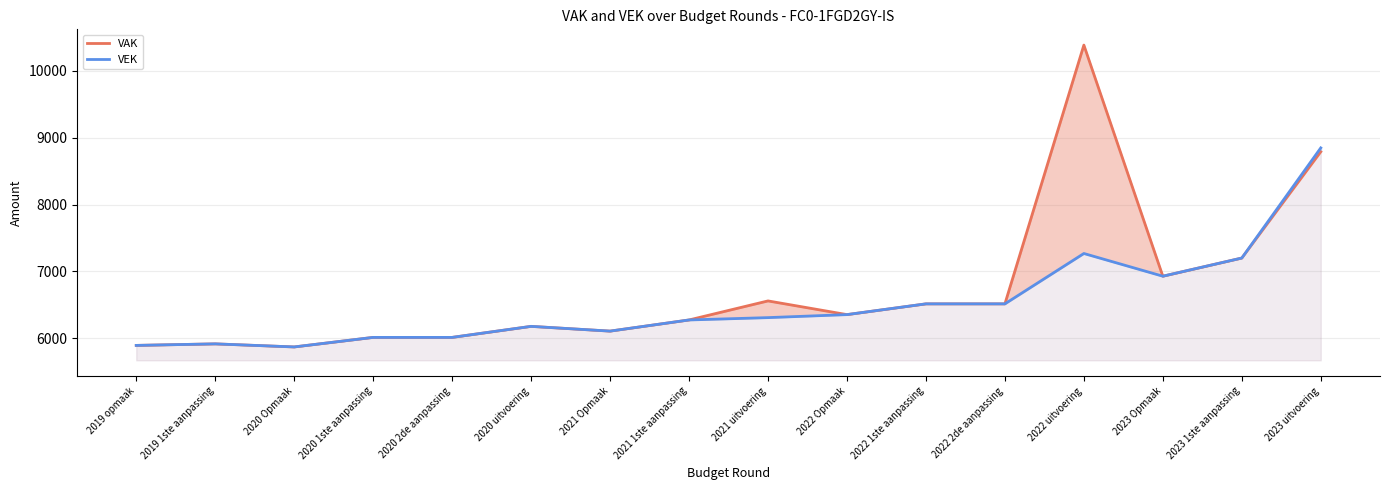

Is the value of VEK at 2022 uitvoering greater than the value of VAK at 2023 uitvoering?

No